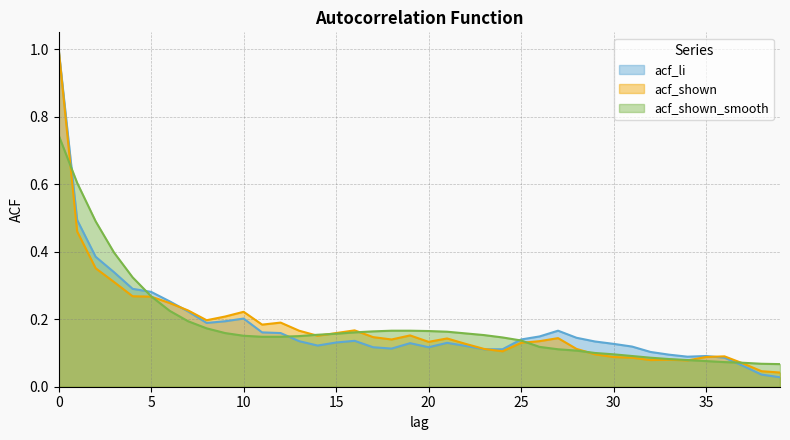

Is the value of acf_shown_smooth at 34 greater than the value of acf_shown at 6?

No